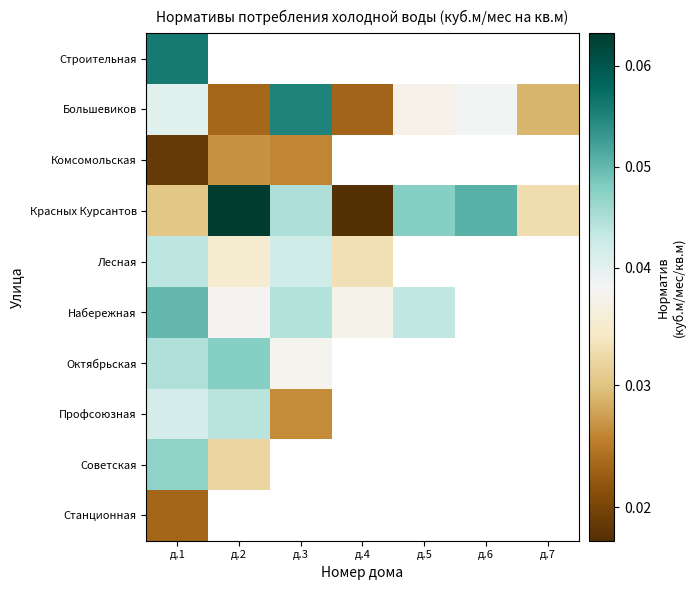

Rank the series by their maximum value, from lowest to highest.

Станционная, Комсомольская, Лесная, Профсоюзная, Советская, Октябрьская, Набережная, Большевиков, Строительная, Красных Курсантов